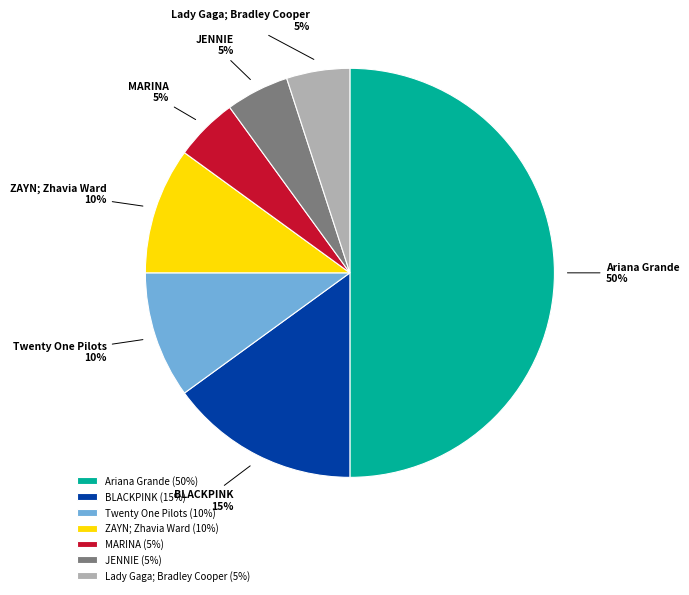

To the nearest percent, what is the combined percentage of Twenty One Pilots and ZAYN; Zhavia Ward?

20%